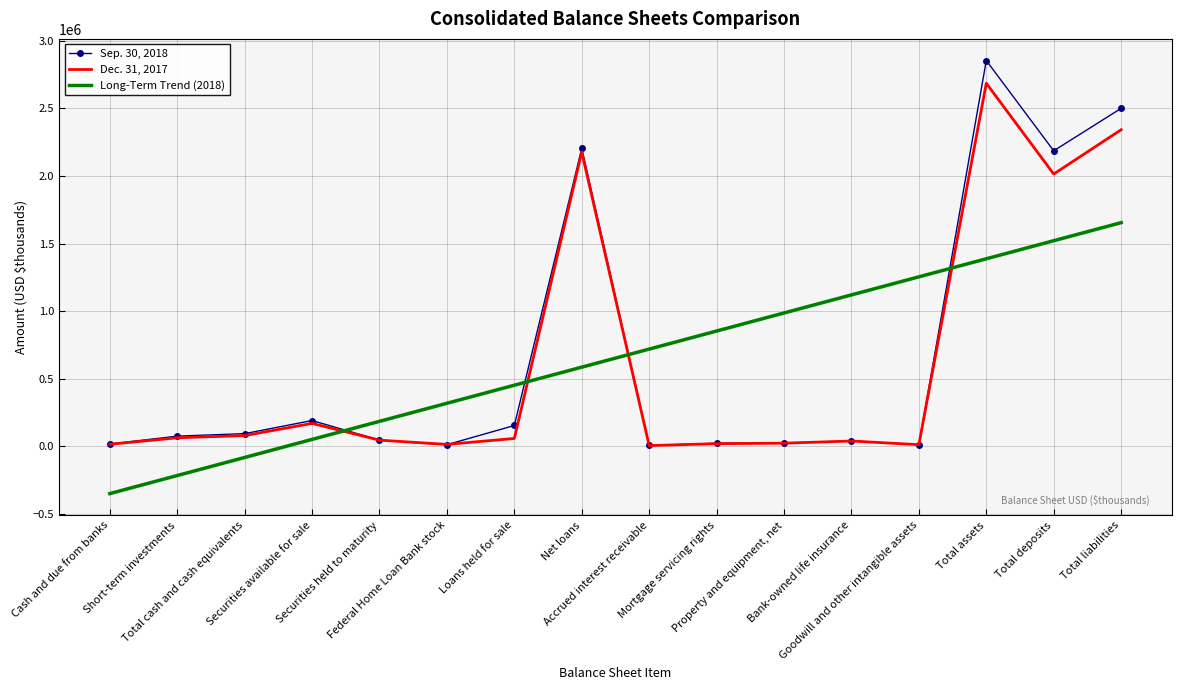

True or false: Sep. 30, 2018 has more than 1 interior local peaks.

True